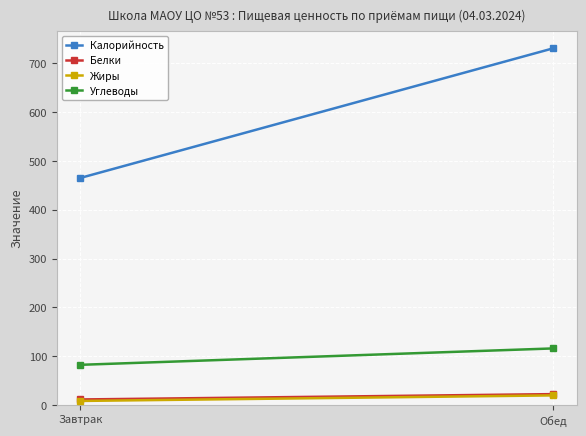

Which series has the largest total across all categories?

Калорийность